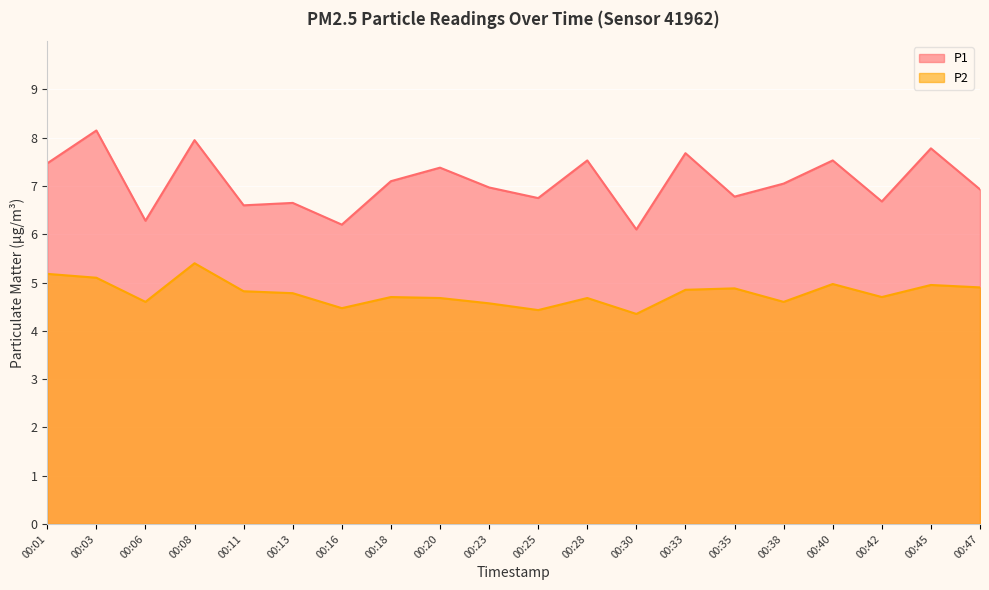

Reading left to right, extract all data points from this chart.

P1: 00:01=7.5	00:03=8.2	00:06=6.3	00:08=8.0	00:11=6.6	00:13=6.7	00:16=6.2	00:18=7.1	00:20=7.4	00:23=7.0	00:25=6.8	00:28=7.5	00:30=6.1	00:33=7.7	00:35=6.8	00:38=7.0	00:40=7.5	00:42=6.7	00:45=7.8	00:47=6.9
P2: 00:01=5.2	00:03=5.1	00:06=4.6	00:08=5.4	00:11=4.8	00:13=4.8	00:16=4.5	00:18=4.7	00:20=4.7	00:23=4.6	00:25=4.4	00:28=4.7	00:30=4.3	00:33=4.8	00:35=4.9	00:38=4.6	00:40=5.0	00:42=4.7	00:45=5.0	00:47=4.9